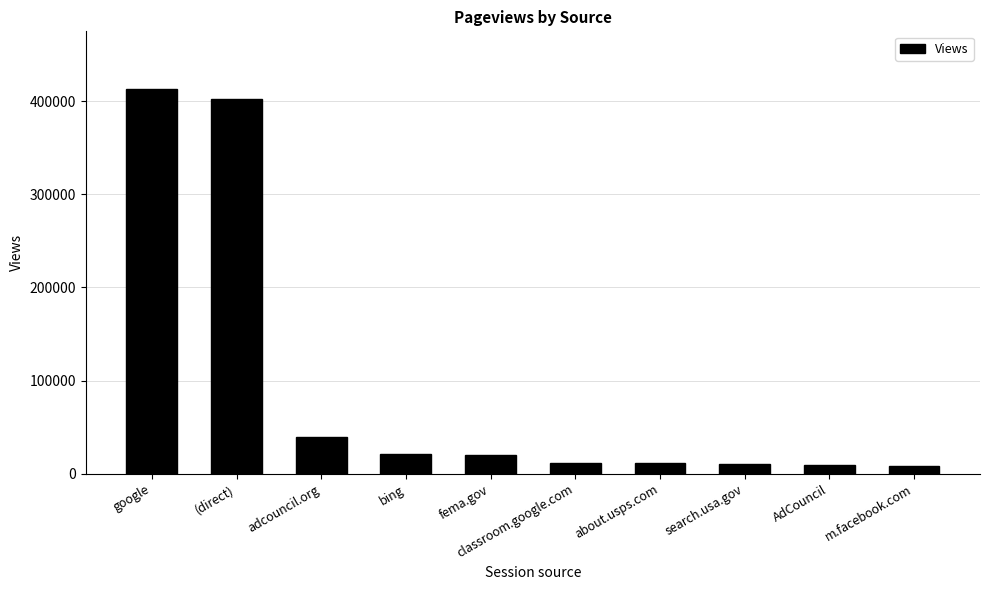

What is the label of the 10th bar from the right?

google